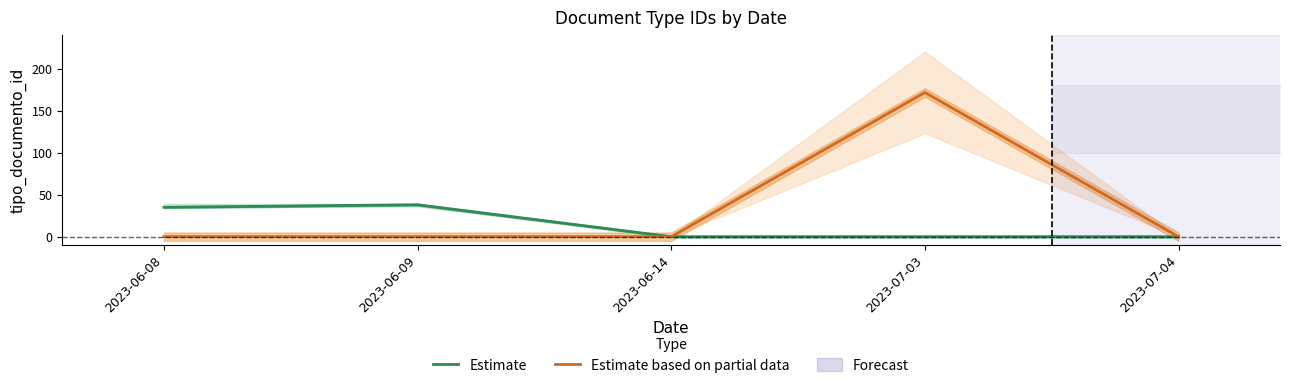

Which label corresponds to the largest value in the chart?

2023-07-03